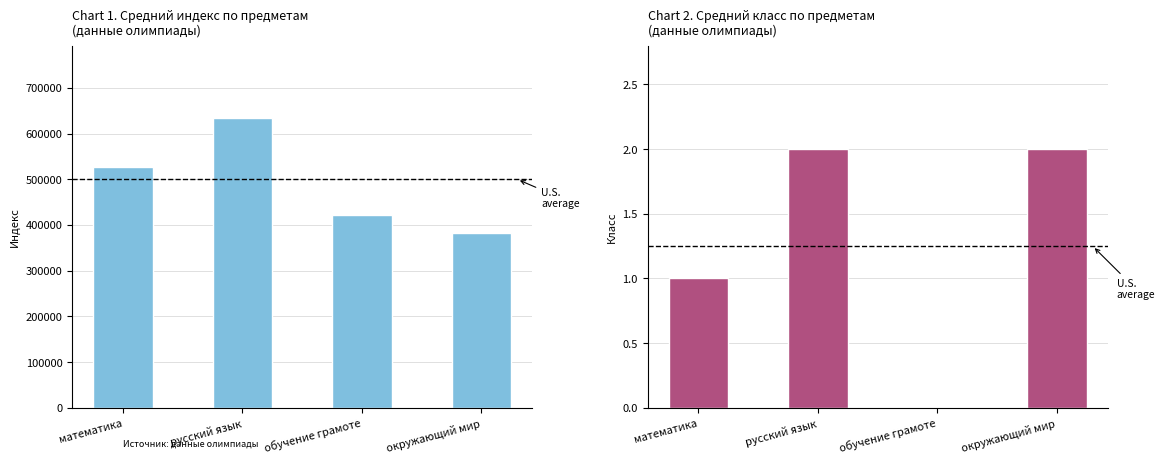

True or false: Класс has a value of 1.3 at обучение грамоте.

False